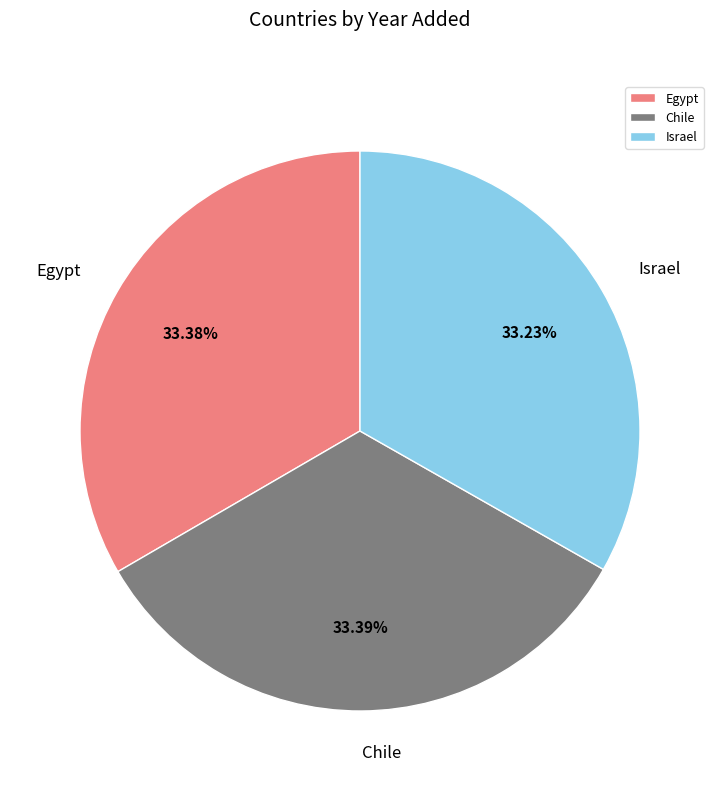

True or false: Chile accounts for 33% of the total.

True